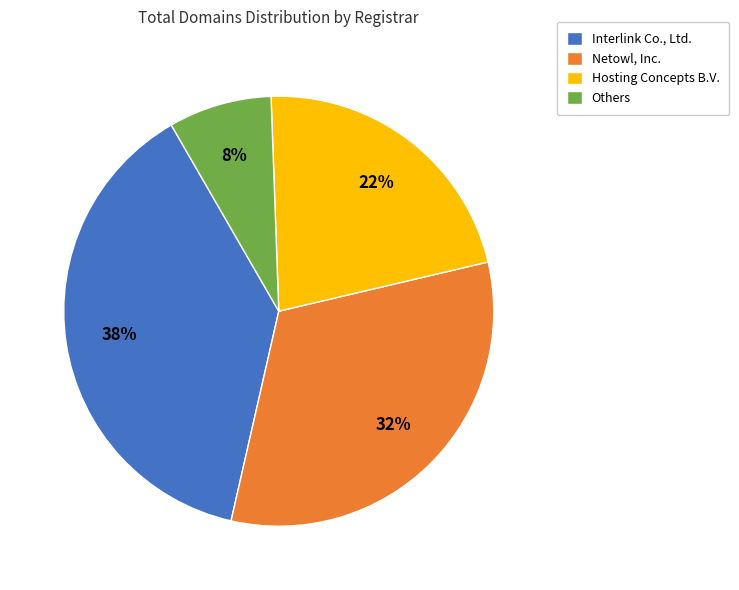

Between Others and Interlink Co., Ltd., which is larger?

Interlink Co., Ltd.